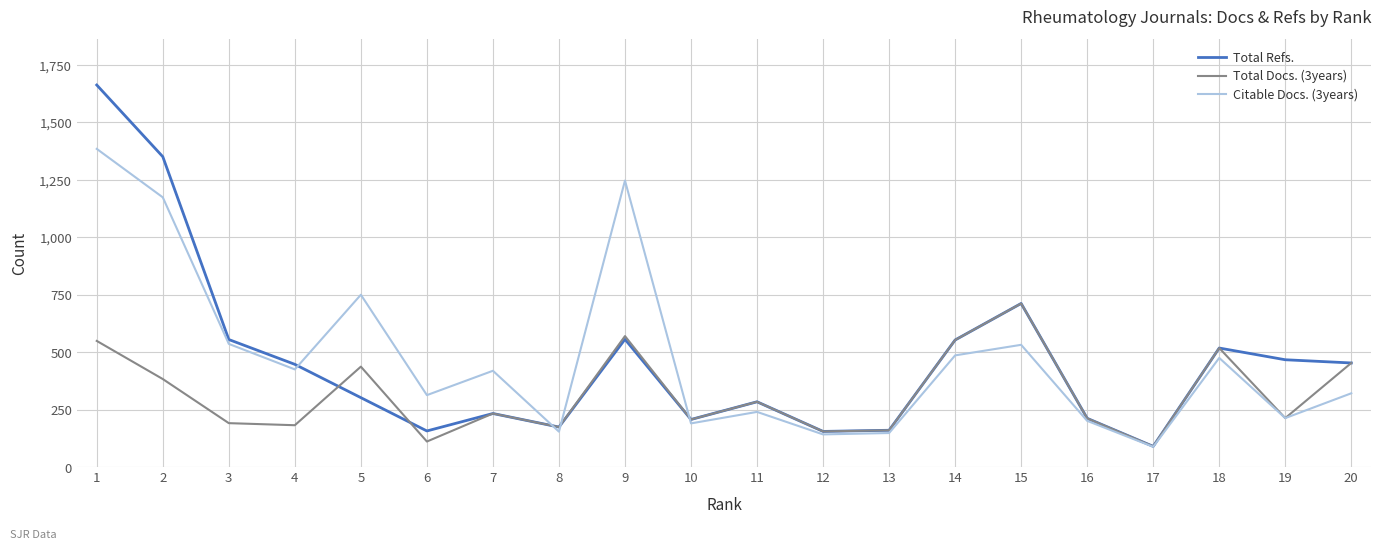

The value of Citable Docs. (3years) at 4 is 425. True or false?

True